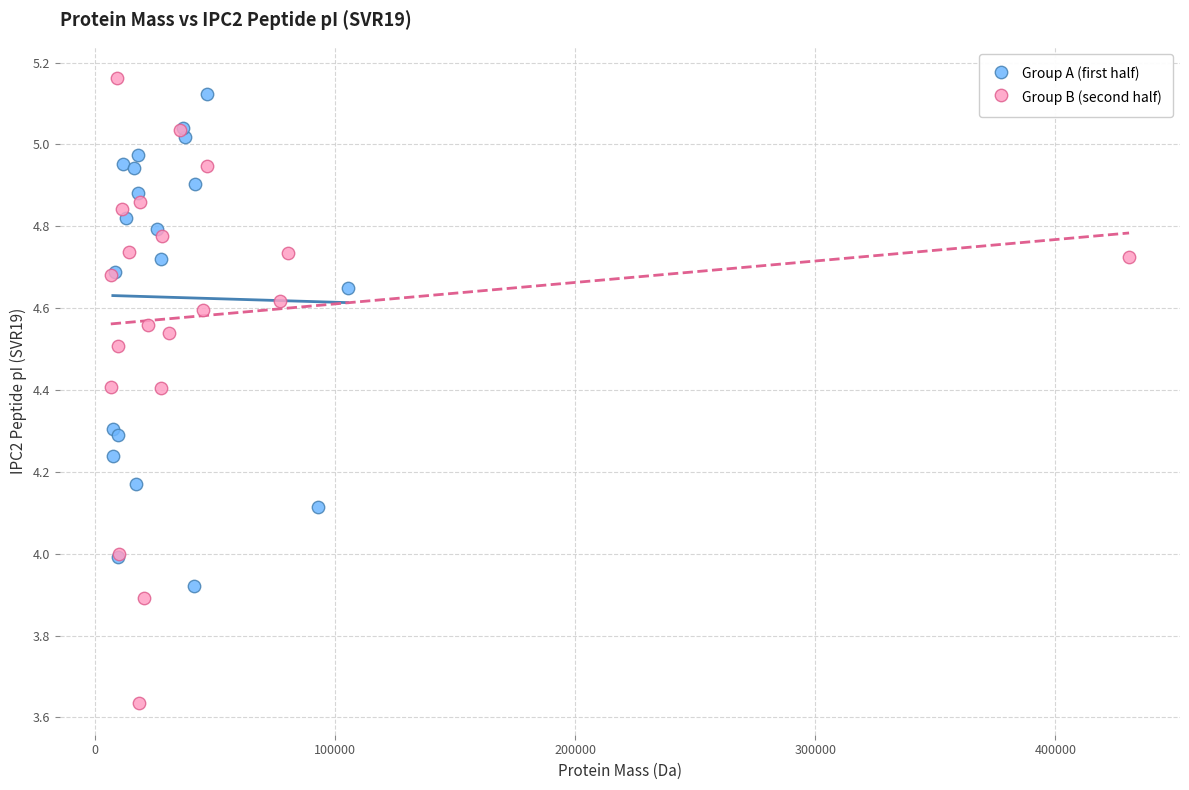

Which series has the widest spread of Y values?

Group B (second half)